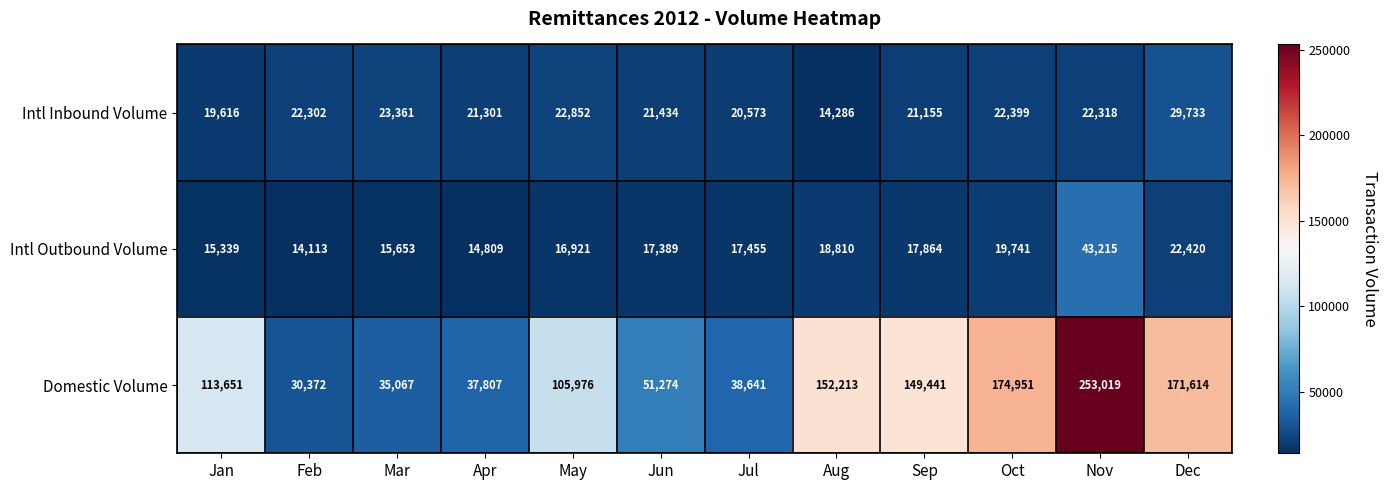

True or false: Domestic Volume has a value of 30372 at Feb.

True